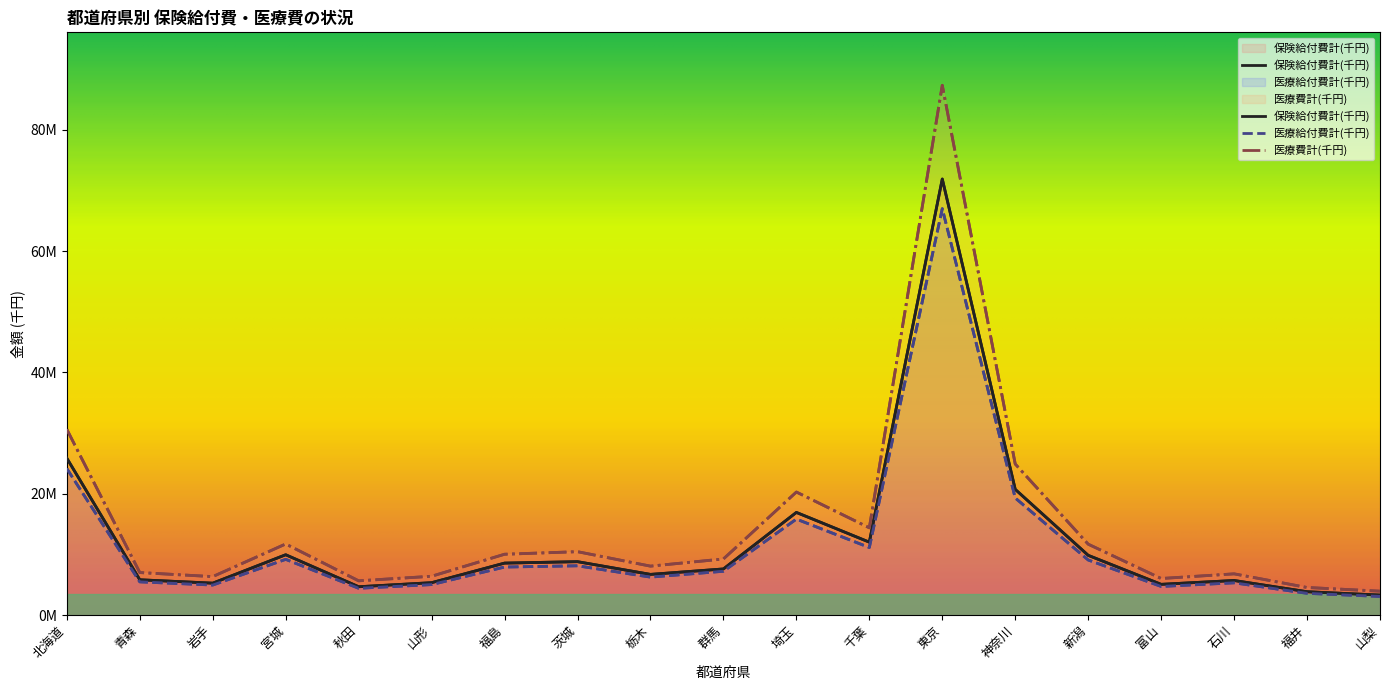

What is the sum of all 保険給付費計(千円) values?

237810429.4